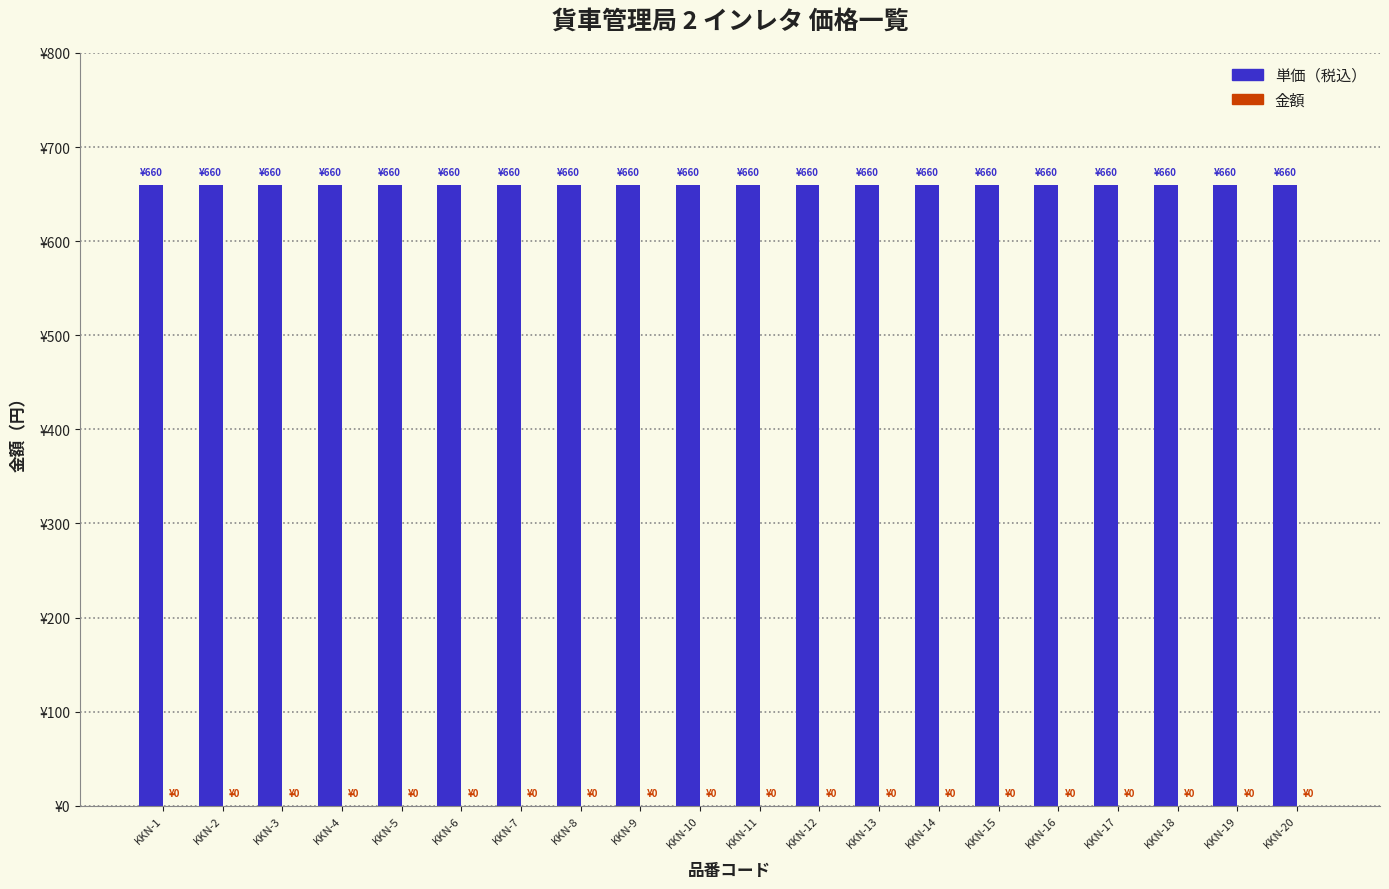

At which label does 単価（税込） reach its minimum?

KKN-1